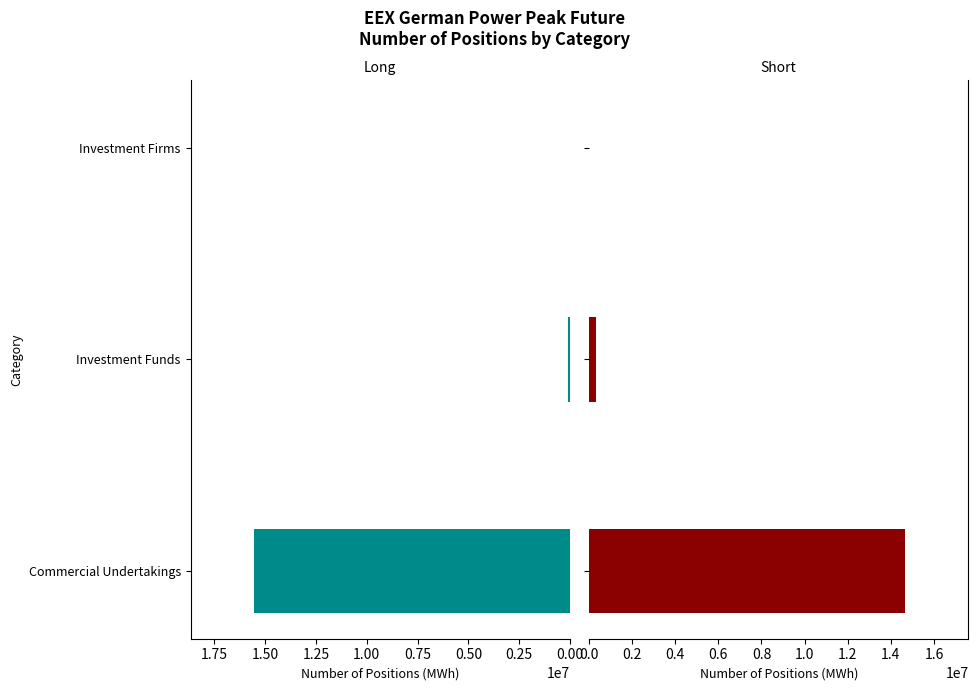

What is the total value across all series at Commercial Undertakings?

30218328